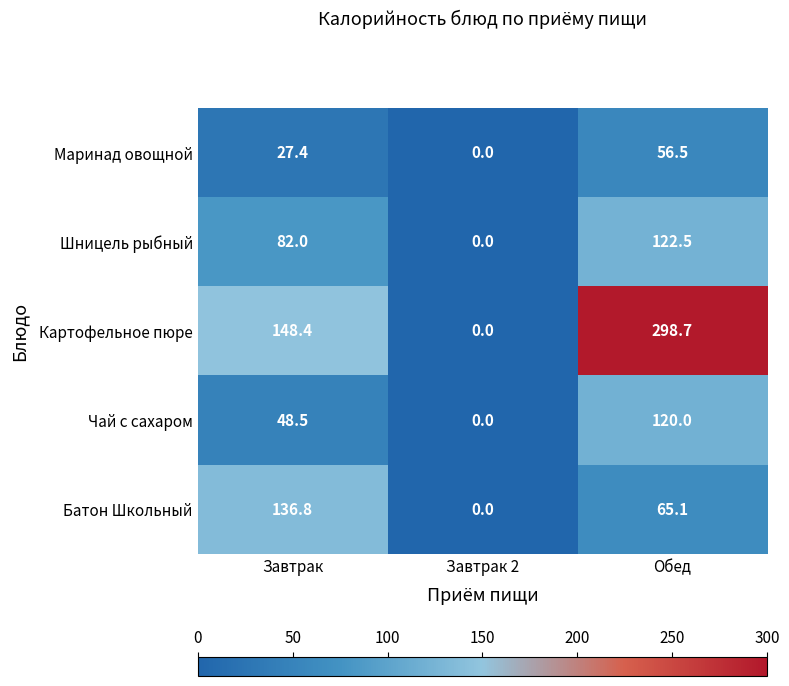

Read the Маринад овощной value at Обед.

56.5